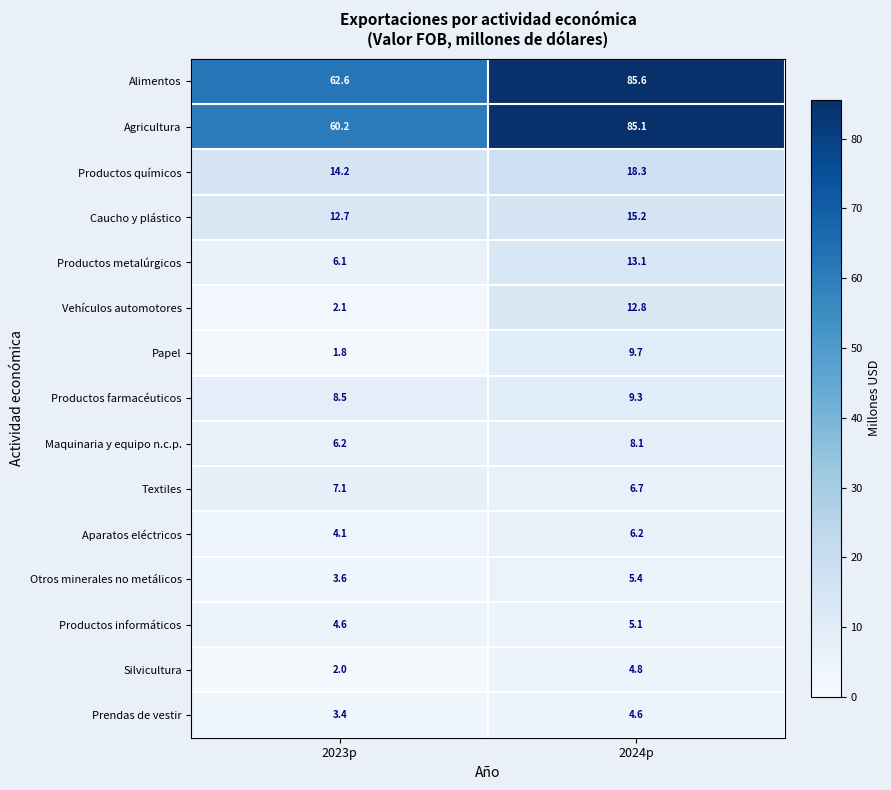

Which category has the highest value across all series?

2024p